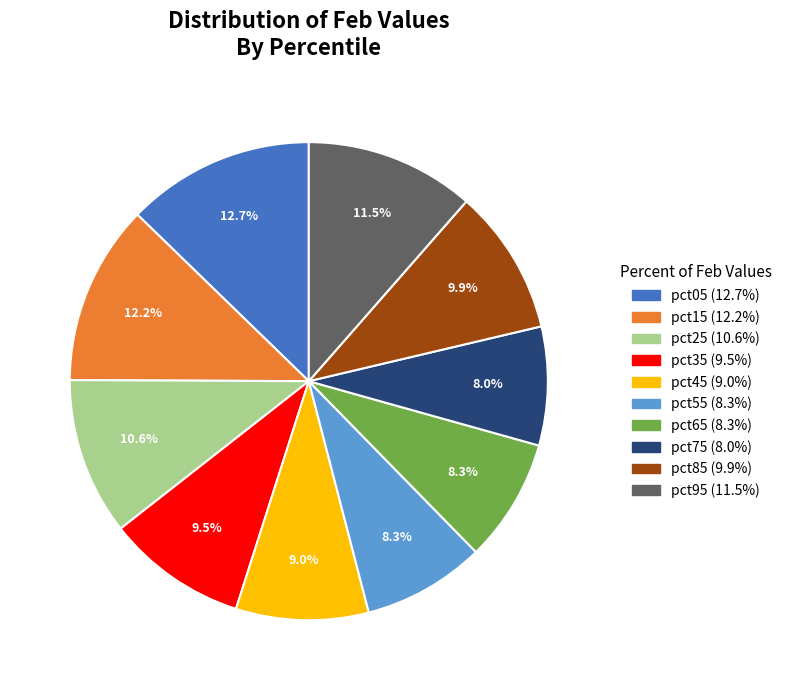

Count the number of slices in the pie.

10